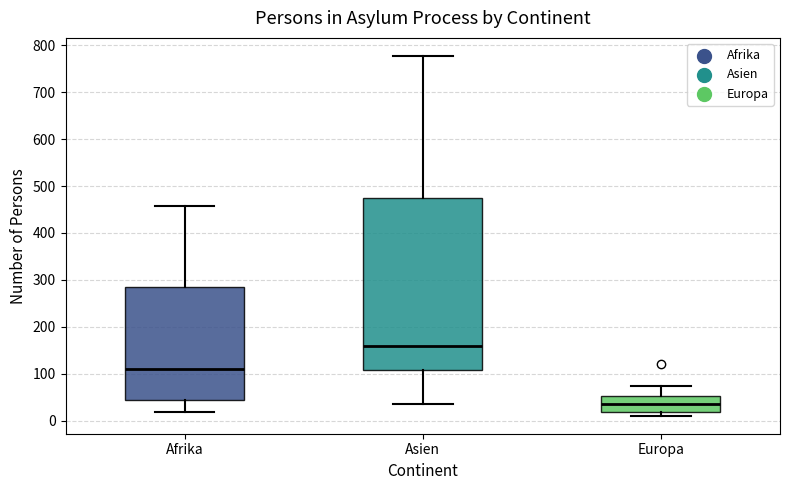

Where is the lower edge of the box for Afrika on the y-axis? The values are not printed on the chart, so give them approximately, as read against the axis.

40